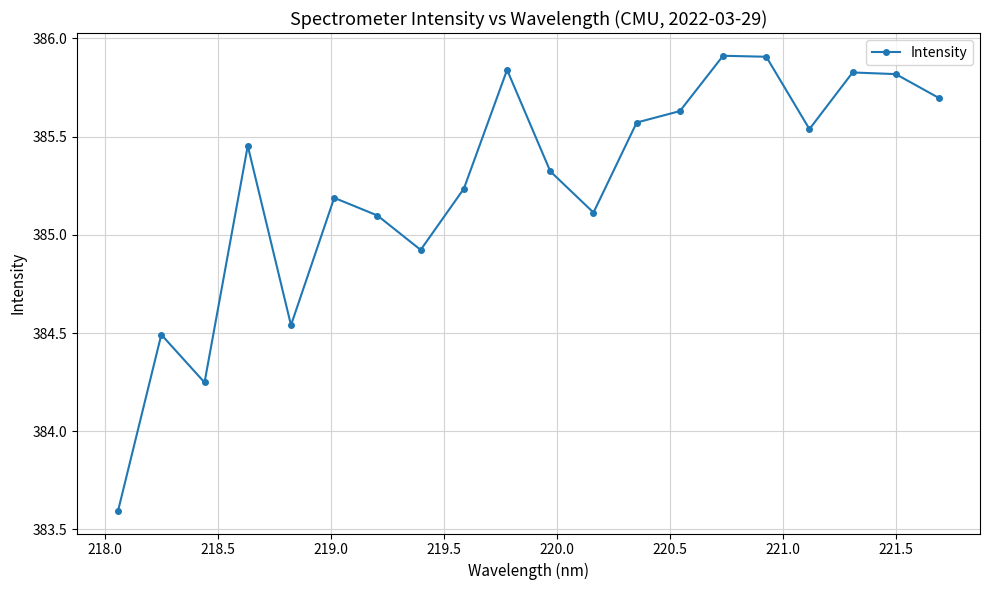

What is the sum of all values?

7704.9